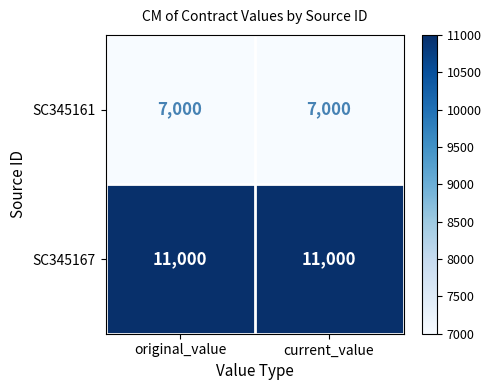

Which series has the largest total across all categories?

SC345167